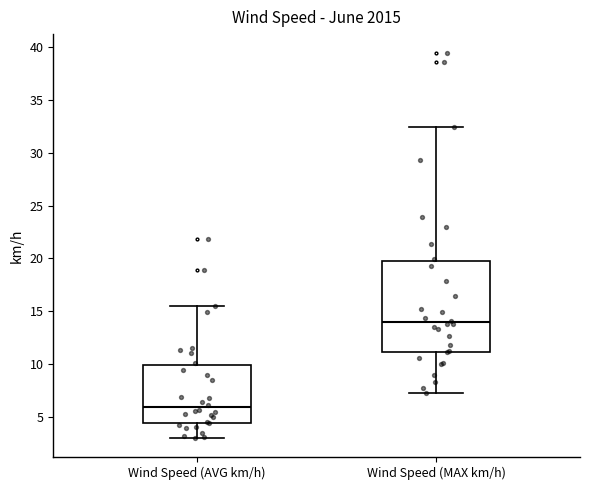

Which box has the lowest median line?

Wind Speed (AVG km/h)